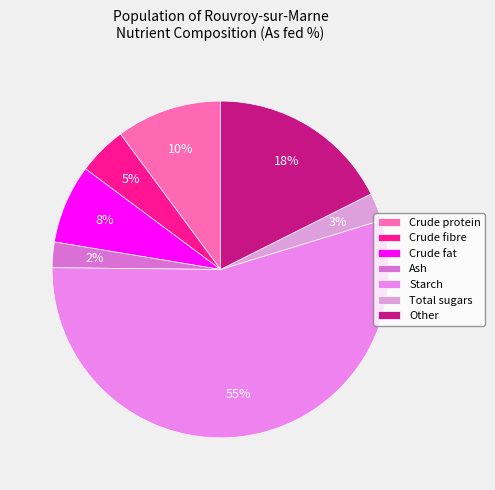

Which slice represents more than half of the pie?

Starch